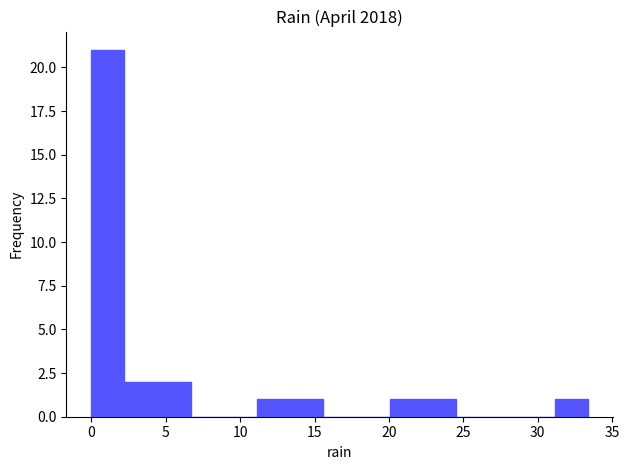

What is the height of the bar covering 13.5 to 15.5 on the x-axis? Neither the bar edges nor the heights are printed on the chart, so give them approximately, as read against the axes.

1